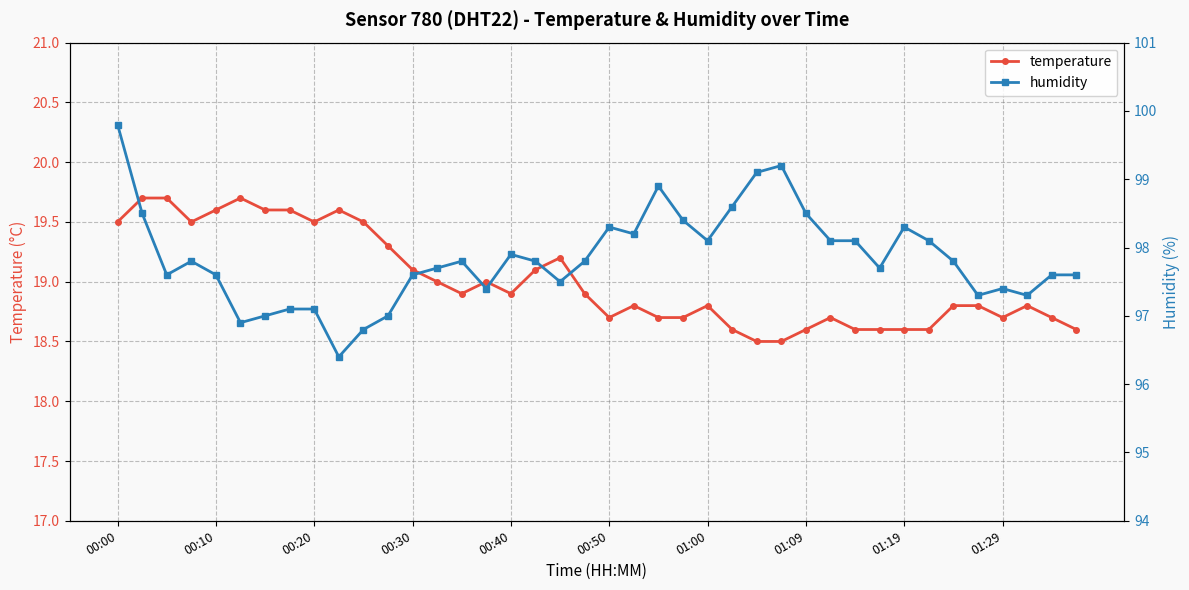

Is this an area chart (filled region under the line)?

No